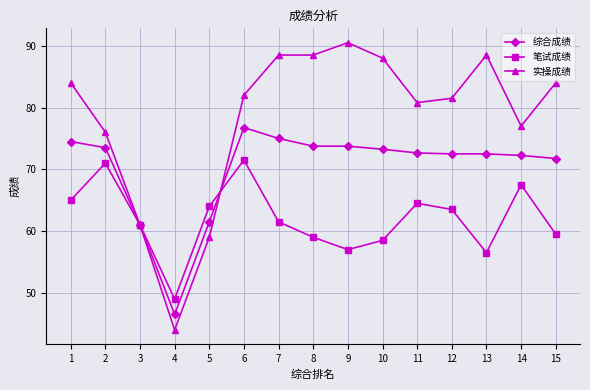

True or false: 综合成绩 and 笔试成绩 intersect in this chart.

True